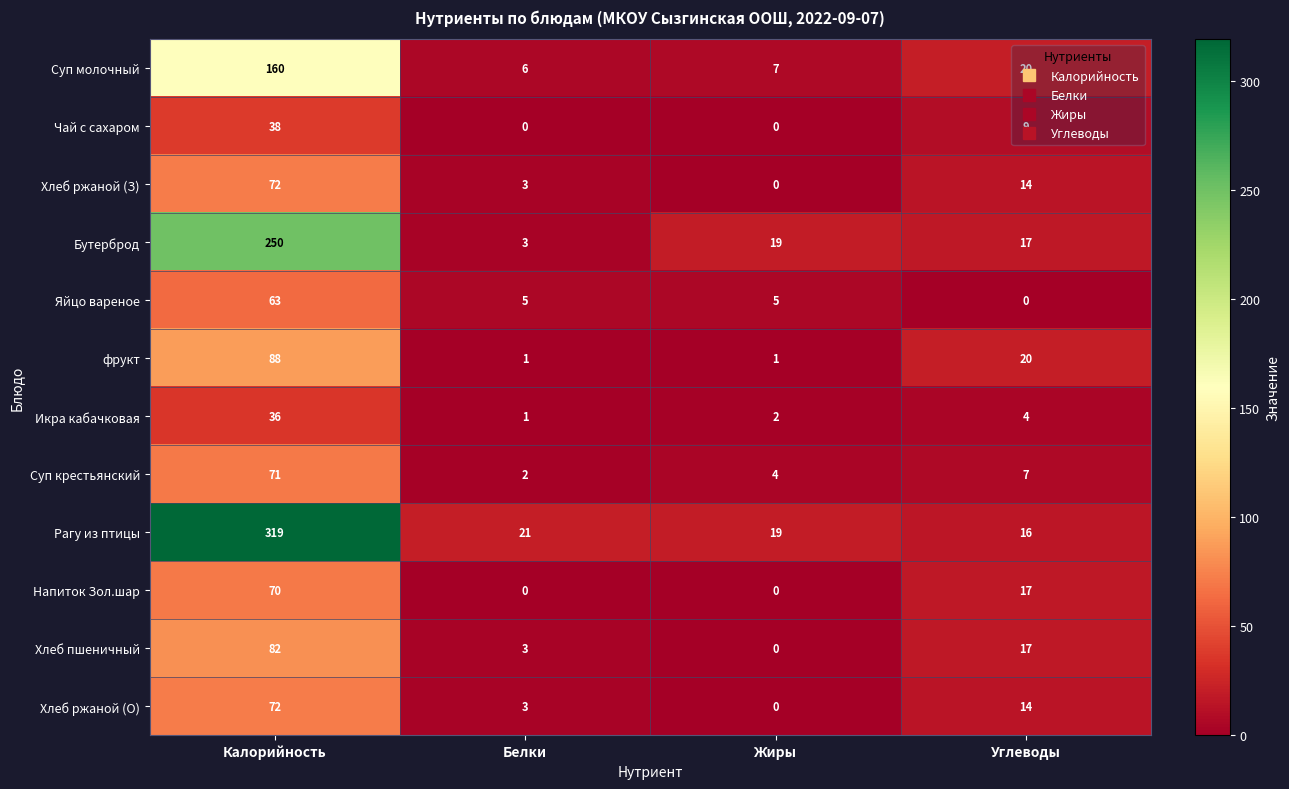

Which series has the largest total across all categories?

Рагу из птицы